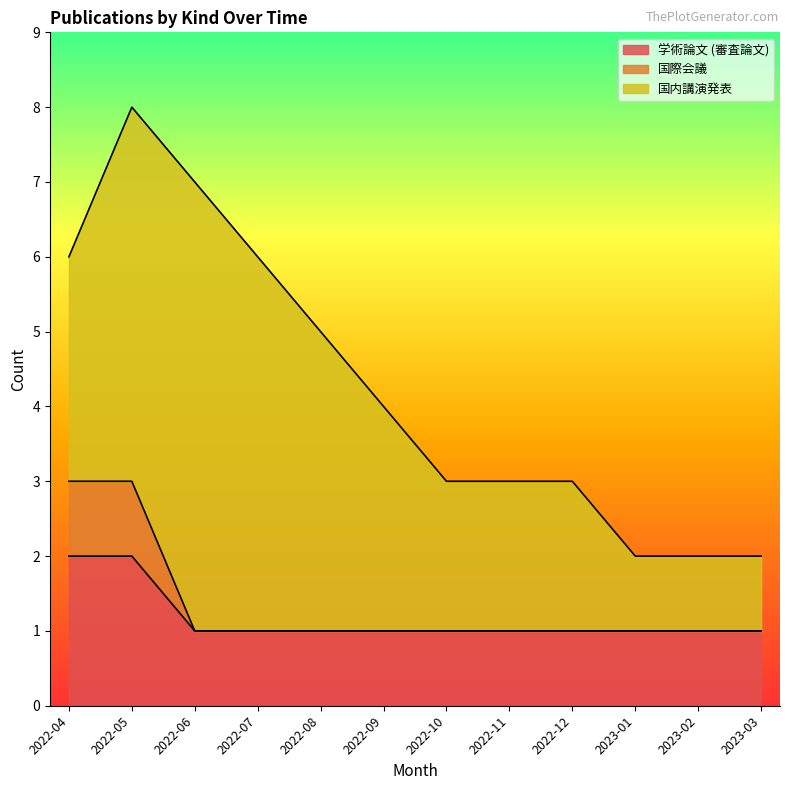

True or false: 学術論文 (審査論文) has a value of 0 at 2023-02.

False